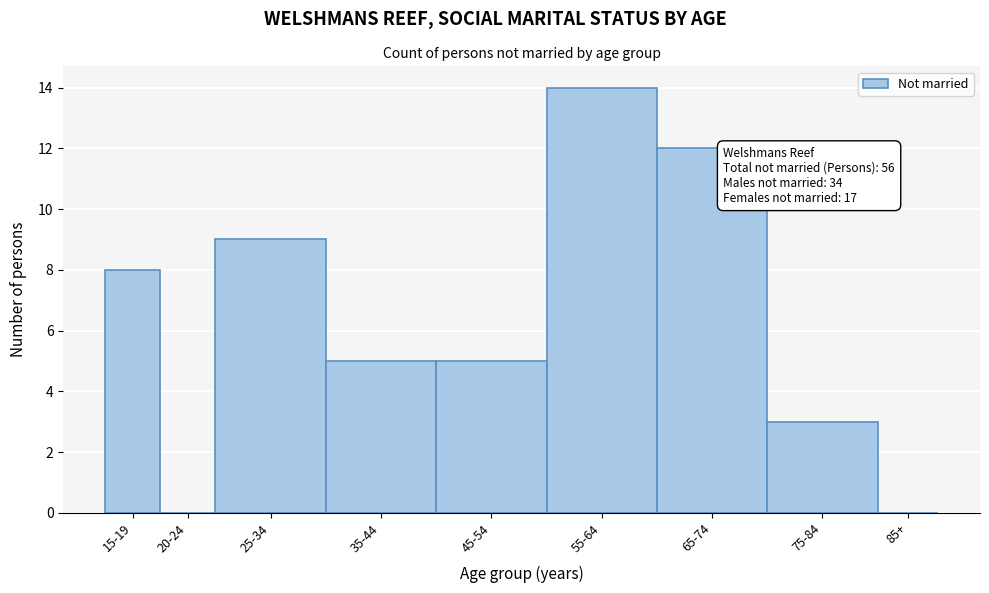

Reading left to right, list all the values displayed in this chart.

15-19=8	20-24=0	25-34=9	35-44=5	45-54=5	55-64=14	65-74=12	75-84=3	85+=0